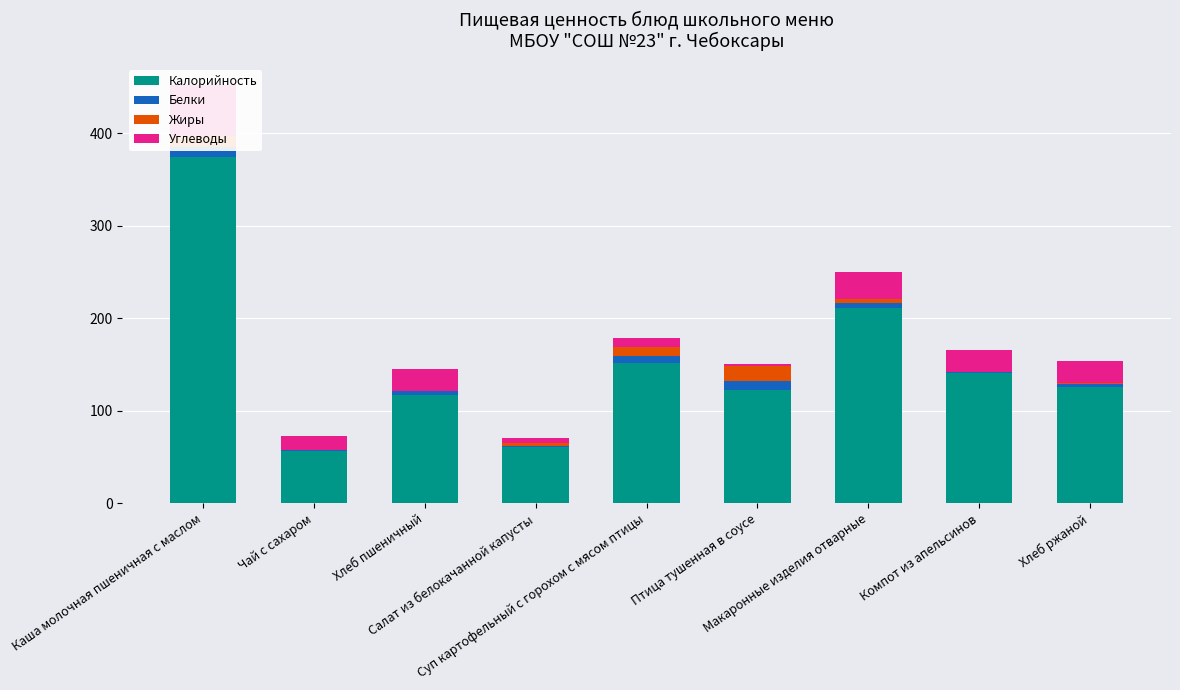

True or false: Жиры has a value of 4.9 at Макаронные изделия отварные.

True